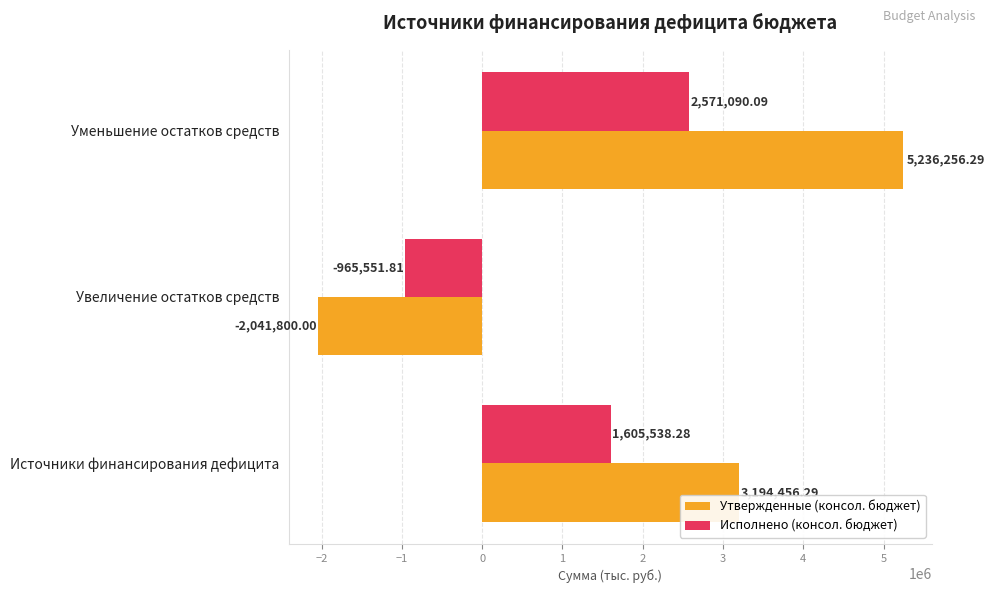

At which category does the chart reach its peak across all series?

Уменьшение остатков средств